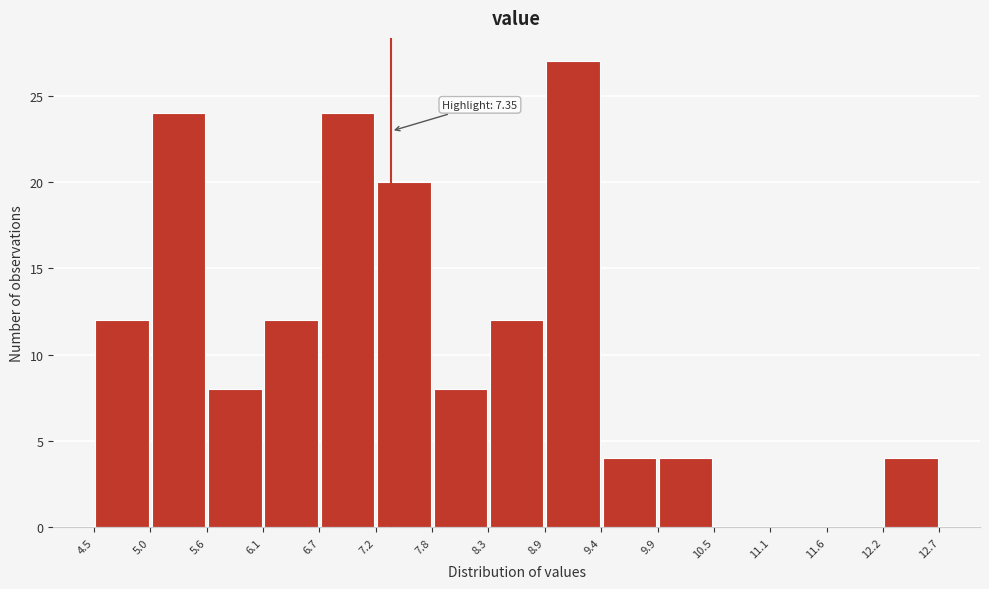

Which range on the x-axis has the tallest bar?

8.9 to 9.4